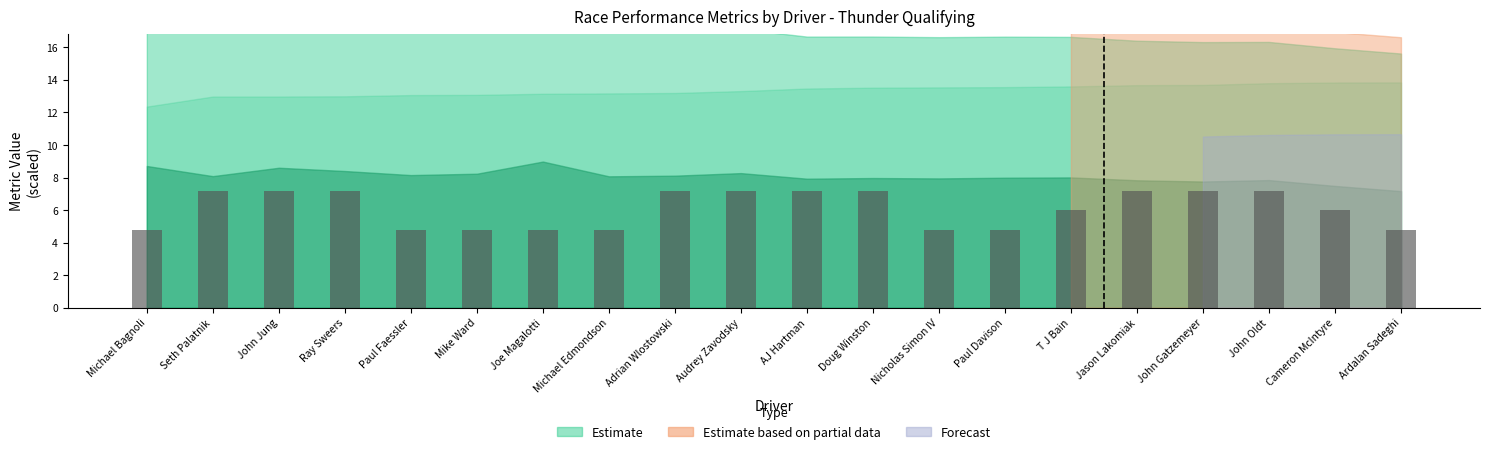

Reading right to left, transcribe all the data shown in this chart.

Ardalan Sadeghi=4.8	Cameron McIntyre=6.0	John Oldt=7.2	John Gatzemeyer=7.2	Jason Lakomiak=7.2	T J Bain=6.0	Paul Davison=4.8	Nicholas Simon IV=4.8	Doug Winston=7.2	AJ Hartman=7.2	Audrey Zavodsky=7.2	Adrian Wlostowski=7.2	Michael Edmondson=4.8	Joe Magalotti=4.8	Mike Ward=4.8	Paul Faessler=4.8	Ray Sweers=7.2	John Jung=7.2	Seth Palatnik=7.2	Michael Bagnoli=4.8